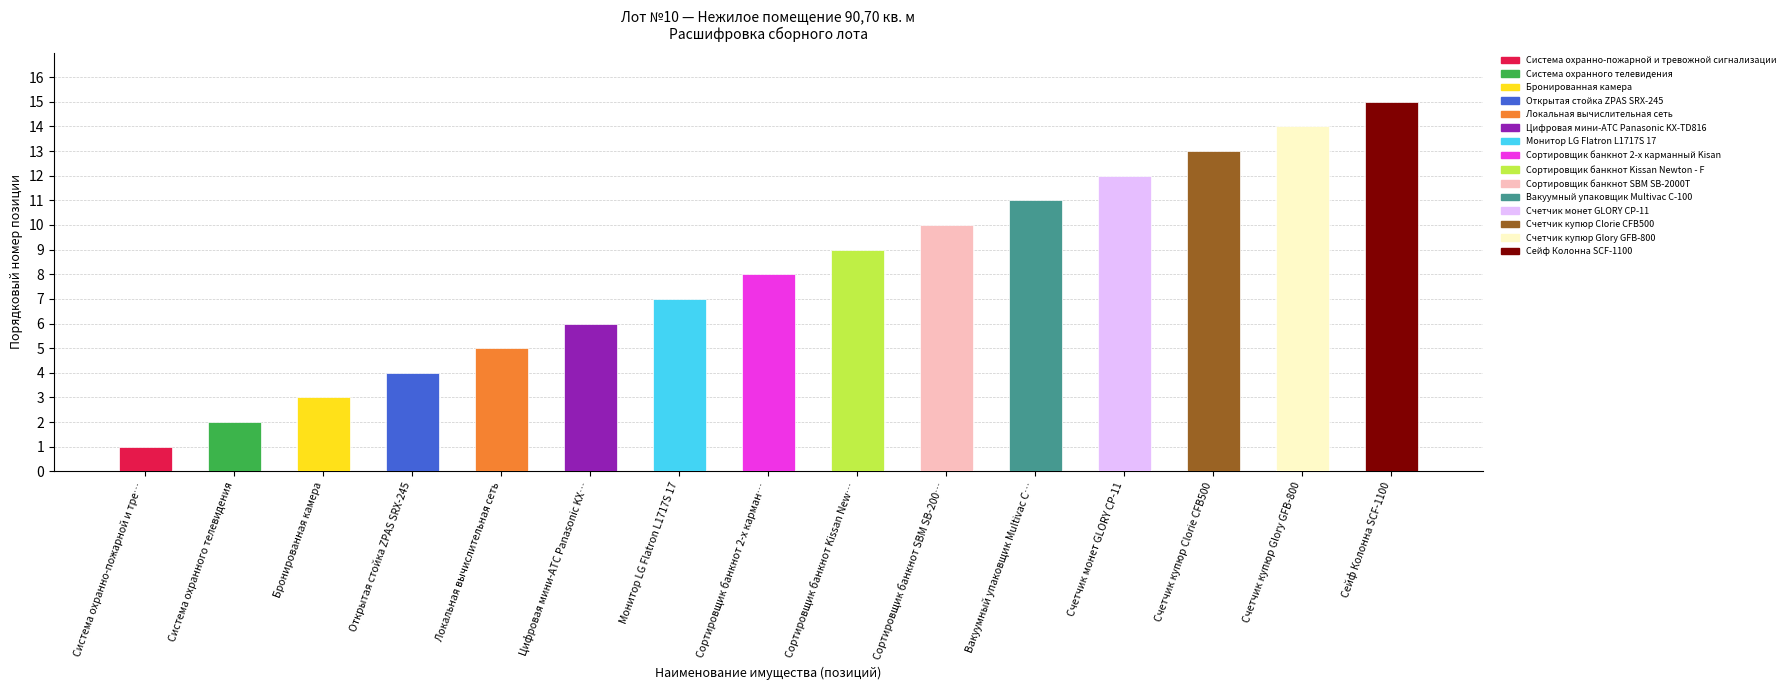

Count the number of data series in this chart.

1